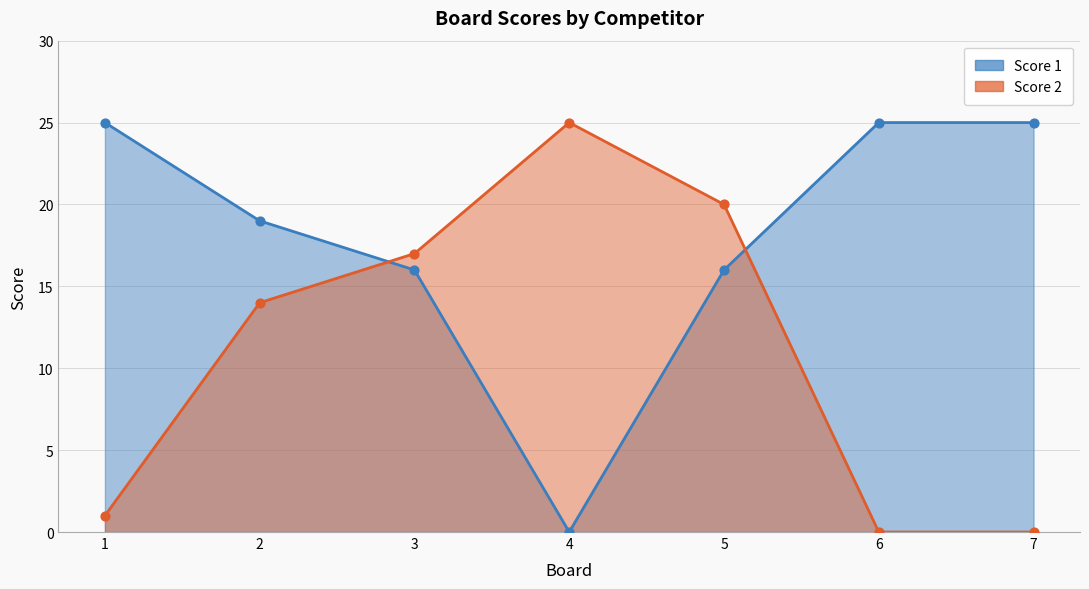

Which series contains the highest Y value?

Score 1